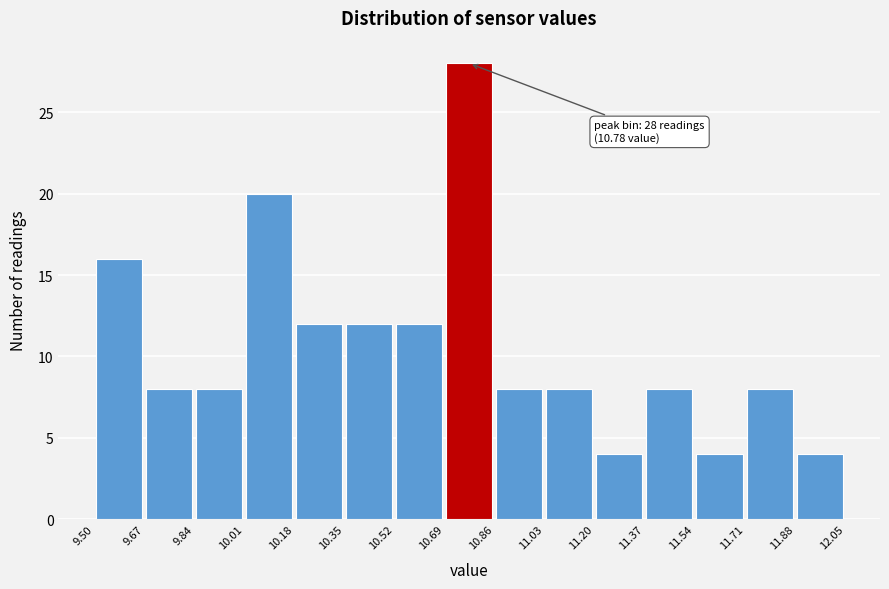

Over which range of the x-axis is the bar tallest?

10.69 to 10.86